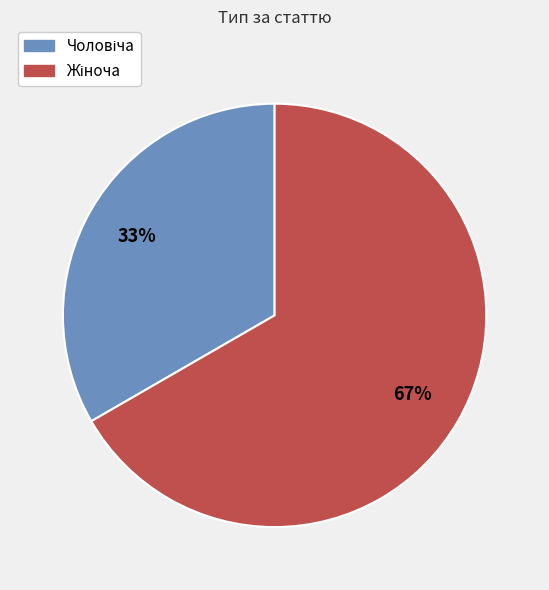

Does any single category account for the majority?

Yes